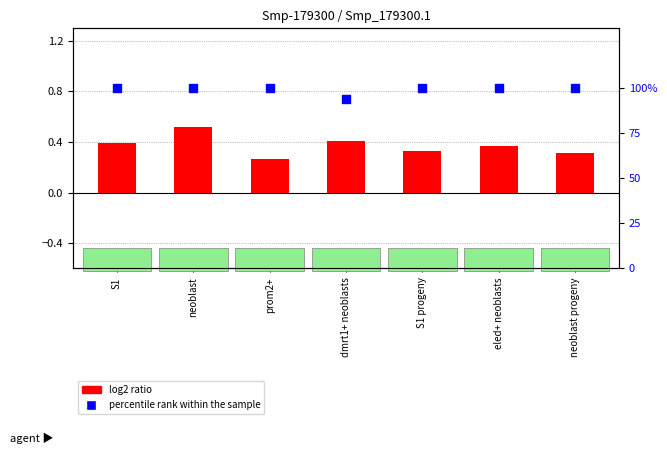

What are all the series names shown in the legend?

log2 ratio, percentile rank within the sample